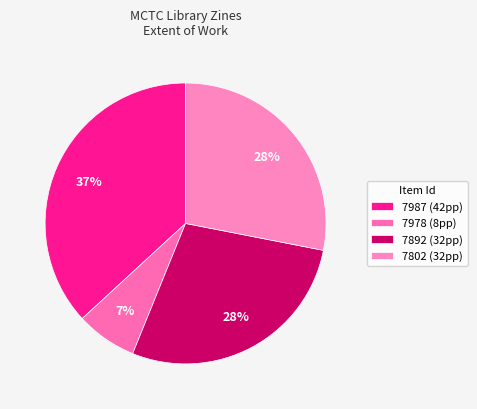

To the nearest percent, what is the difference between the 7978 and 7802 slice percentages?

21%